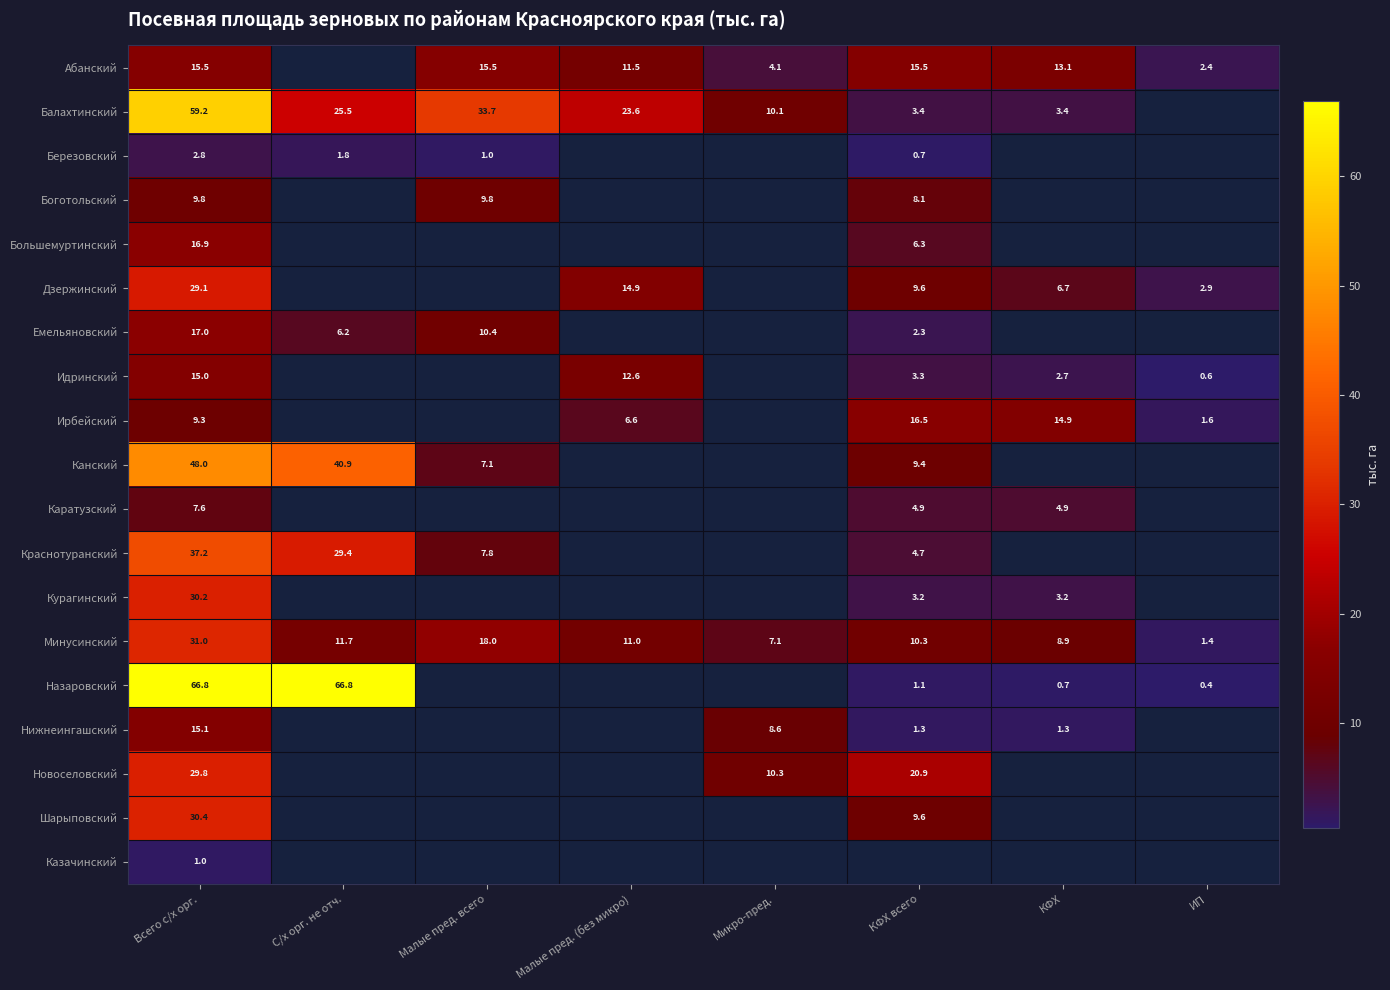

Rank the series at Всего с/х орг. from highest to lowest value.

Назаровский, Балахтинский, Канский, Краснотуранский, Минусинский, Шарыповский, Курагинский, Новоселовский, Дзержинский, Емельяновский, Большемуртинский, Абанский, Нижнеингашский, Идринский, Боготольский, Ирбейский, Каратузский, Березовский, Казачинский